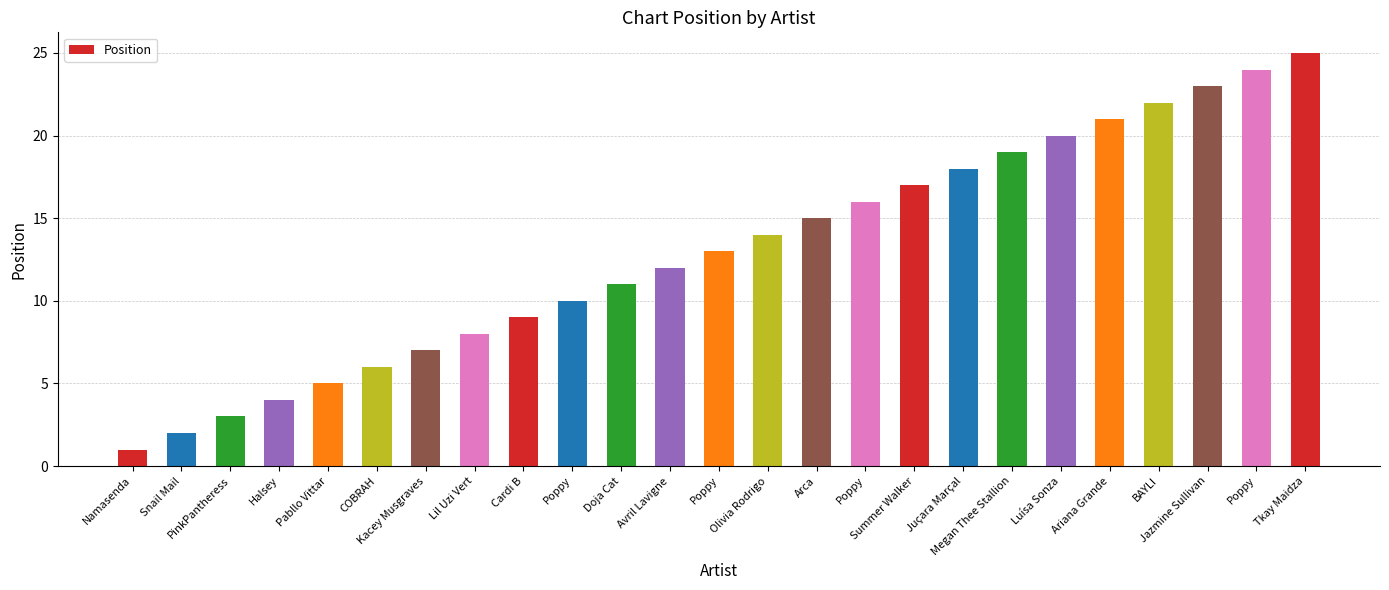

Which category has the highest value across all series?

Tkay Maidza